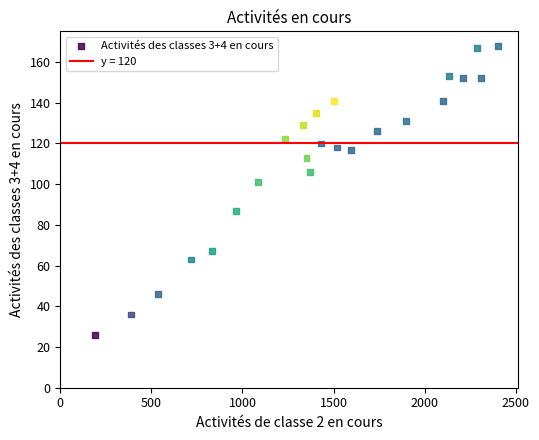

What Y value in the scatter plot is closest to 97?

101